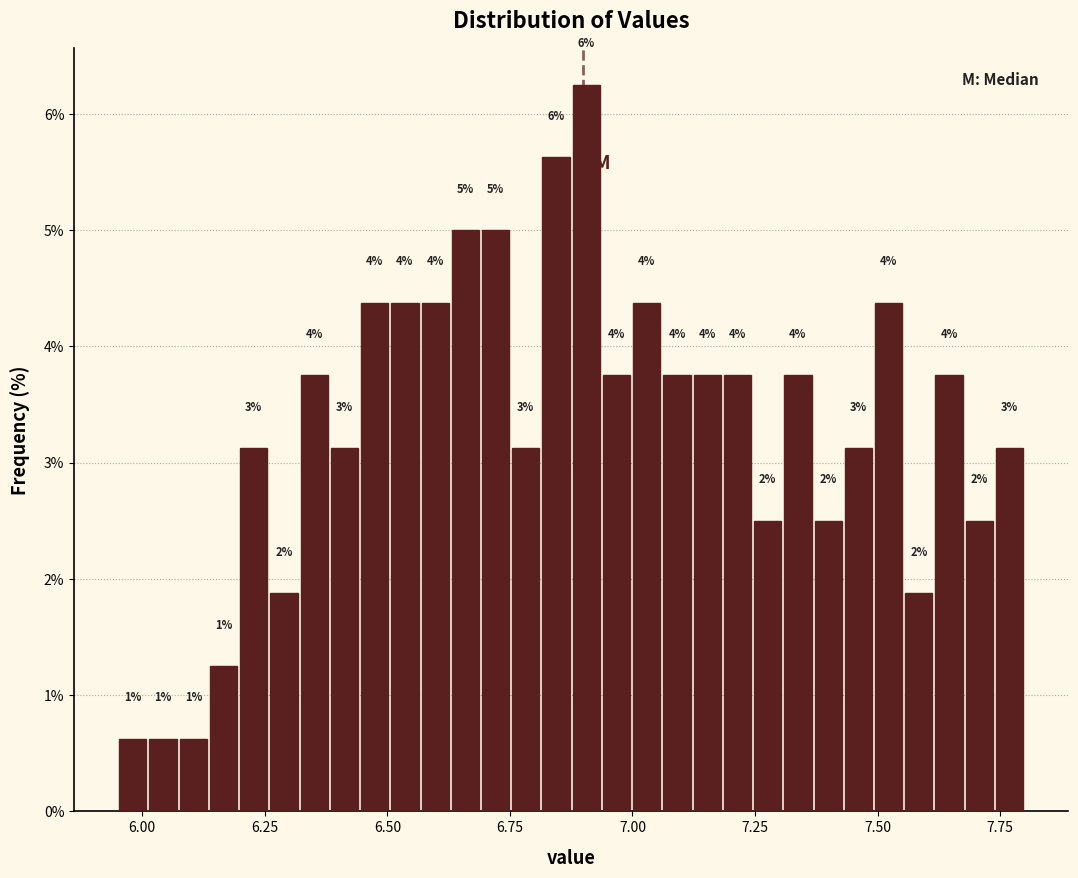

Read against the x-axis, roughly where is the centre of the tallest bar?

6.90